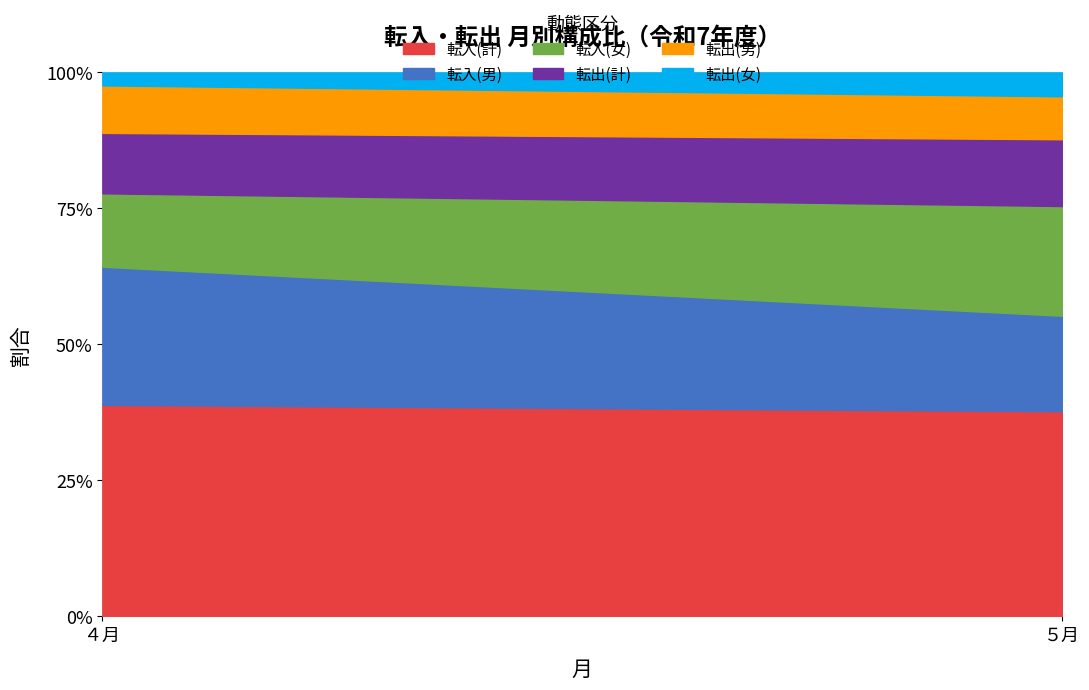

Is it true that 転入(女) equals 34 at ５月?

False